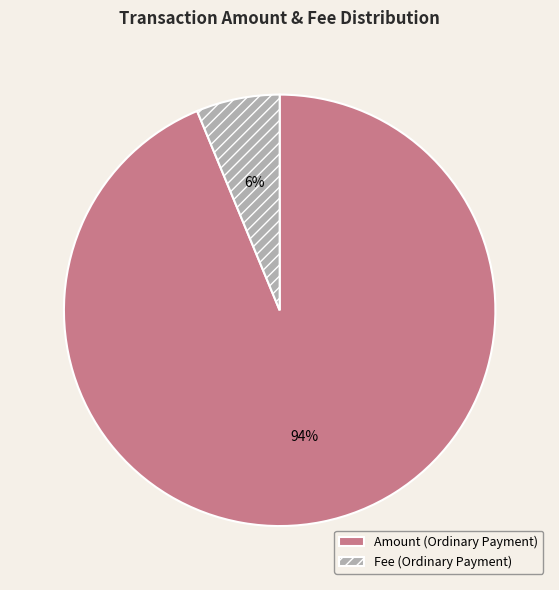

To the nearest percent, what percentage of the pie is Fee (Ordinary Payment)?

6%